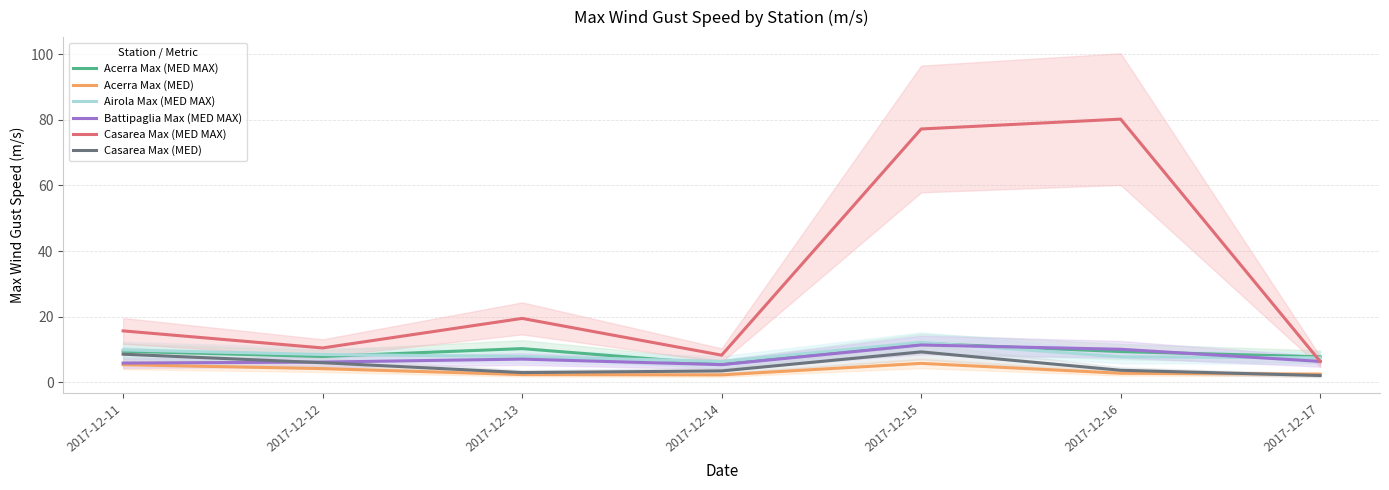

Count the number of data series in this chart.

6